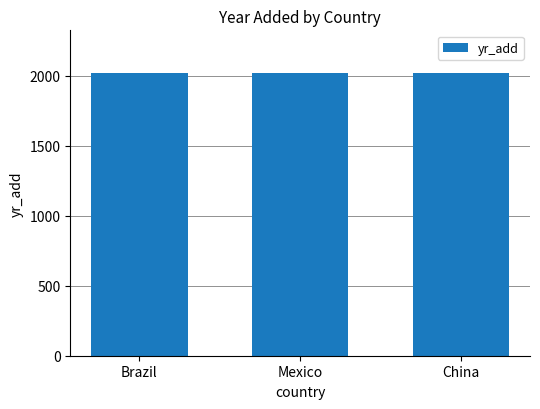

What is the label of the 2nd bar from the left?

Mexico